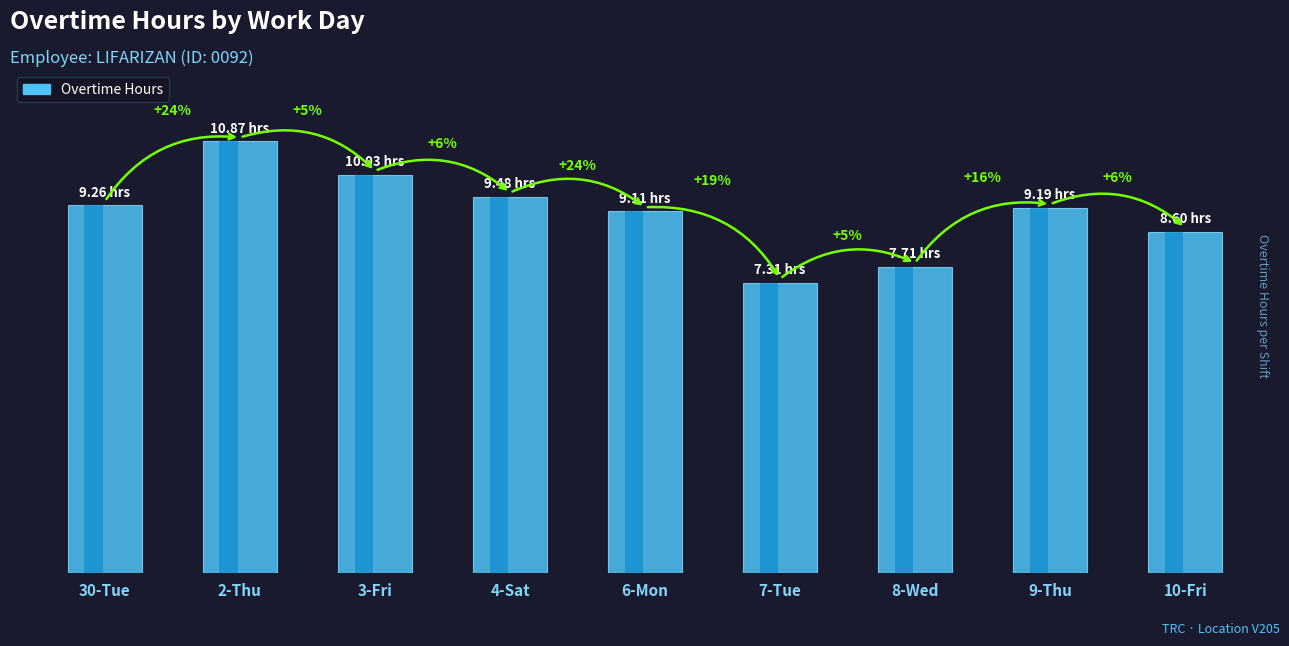

What is the approximate value at 30-Tue?

9.3